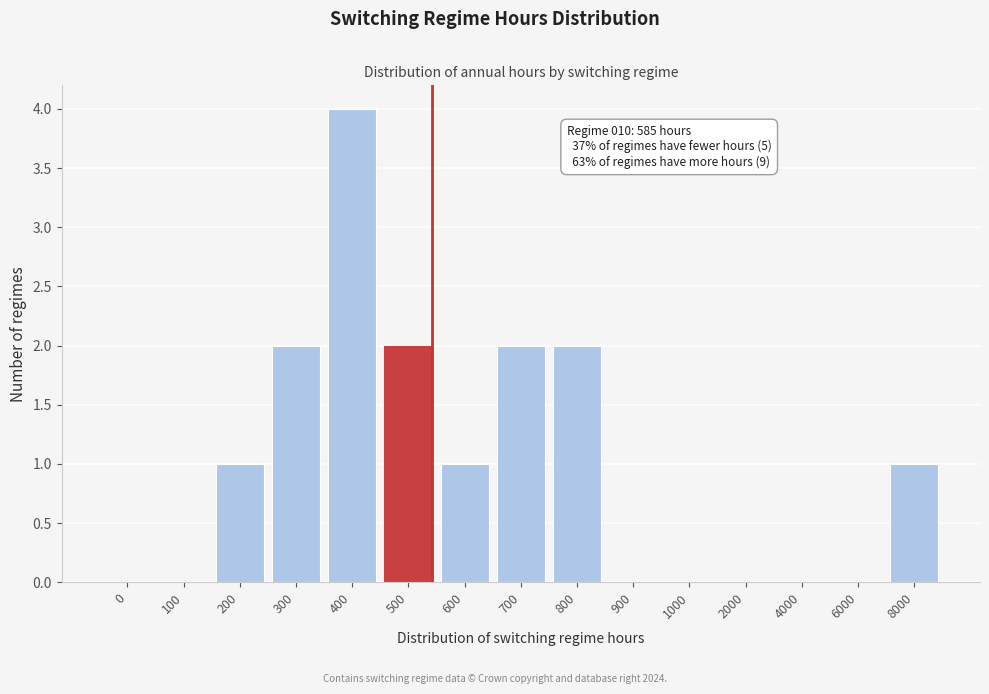

Reading right to left, list all the values displayed in this chart.

8000=1	6000=0	4000=0	2000=0	1000=0	900=0	800=2	700=2	600=1	500=2	400=4	300=2	200=1	100=0	0=0